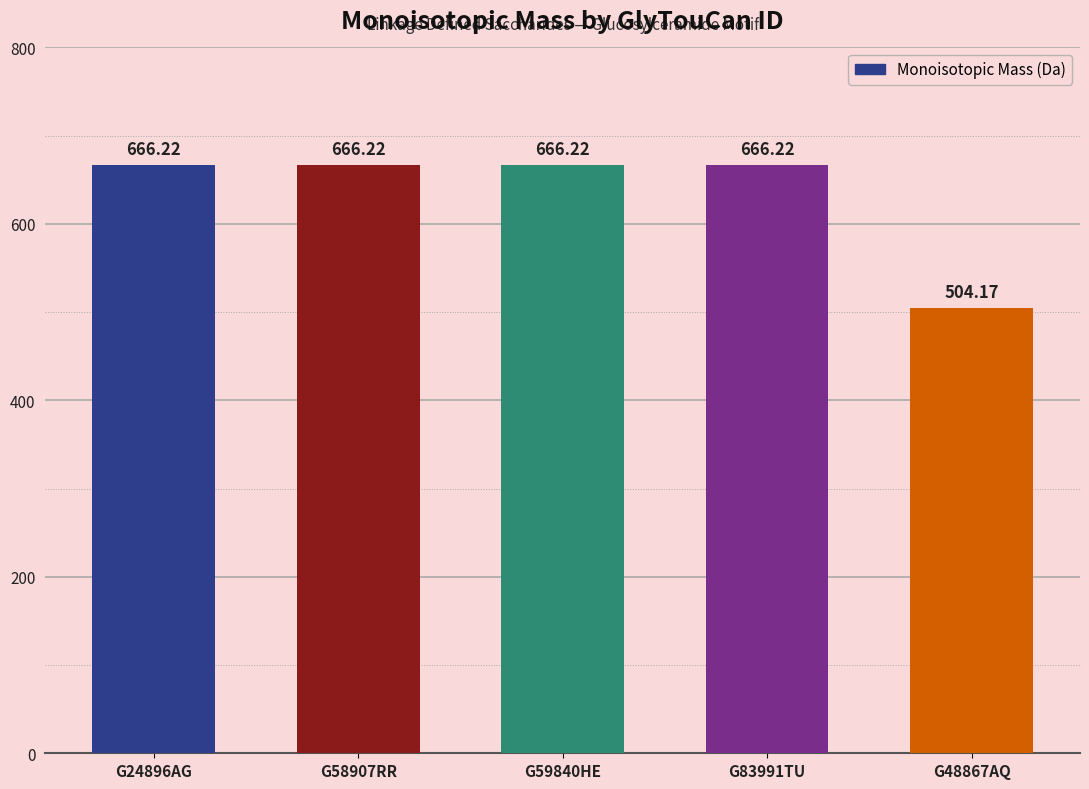

What is the minimum value shown in the chart?

504.2